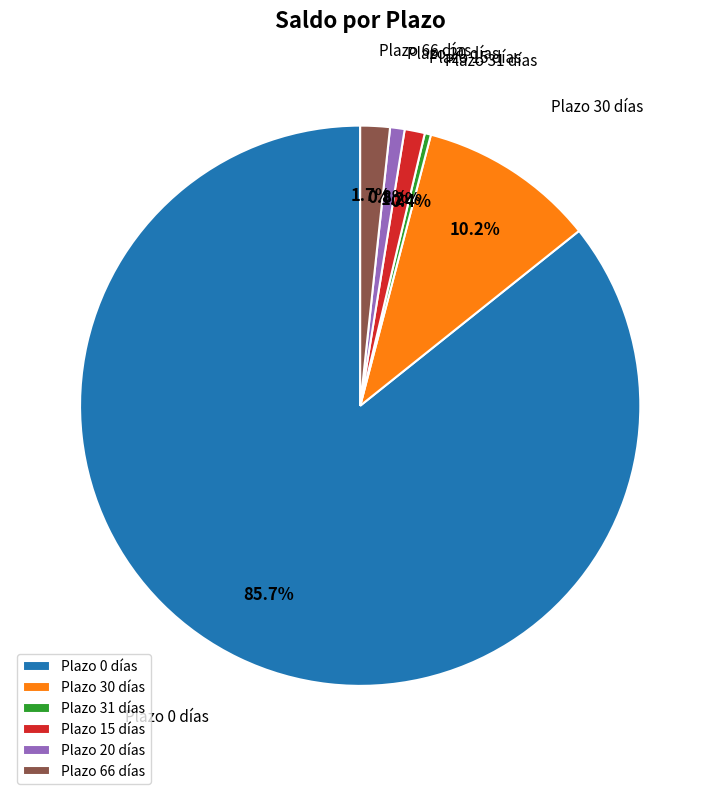

To the nearest percent, what is the difference between the largest and smallest slice percentages?

85%